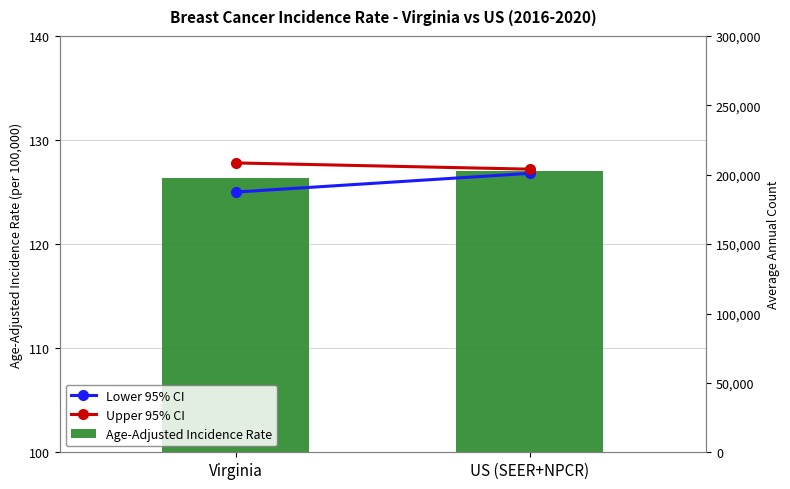

What position from the right is US (SEER+NPCR)?

1